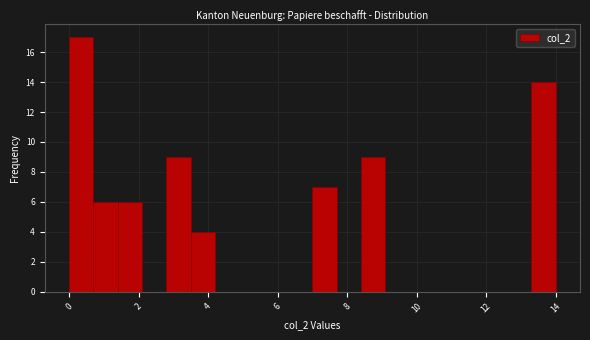

Around what value on the x-axis is the tallest bar? Give the approximate position of its centre, as read against the axis.

0.4